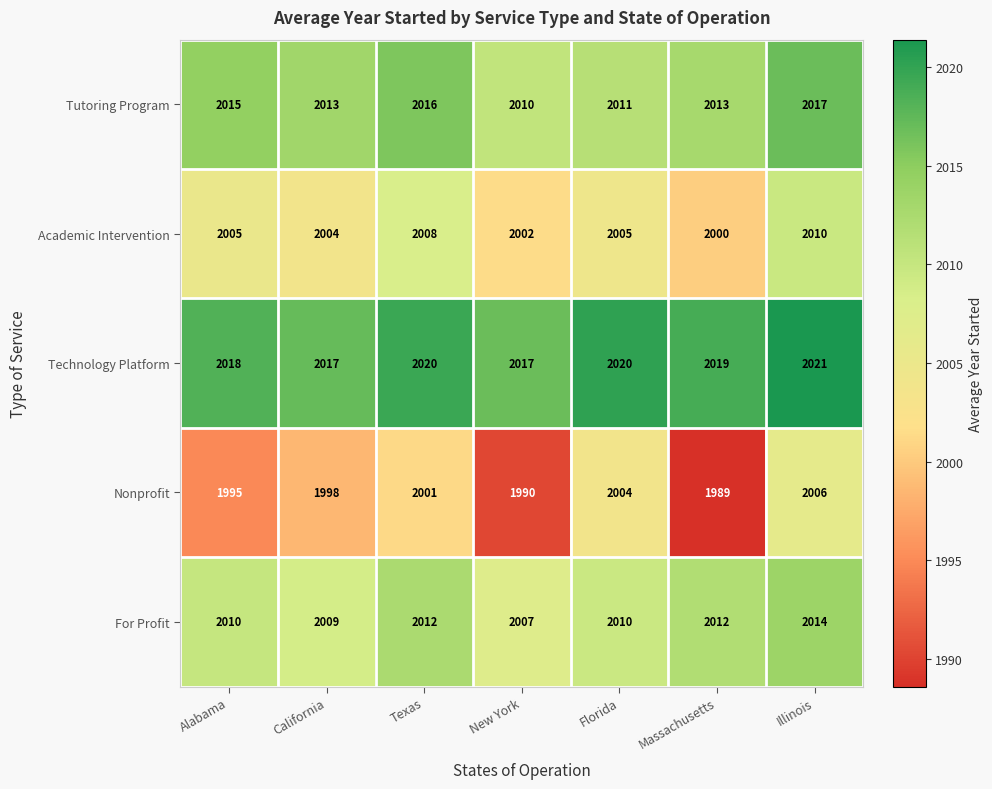

Which series has the largest total across all categories?

Technology Platform